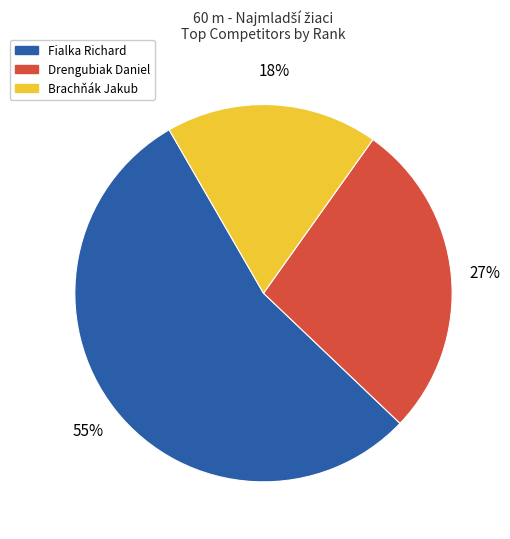

Is there any slice that represents more than half of the pie?

Yes